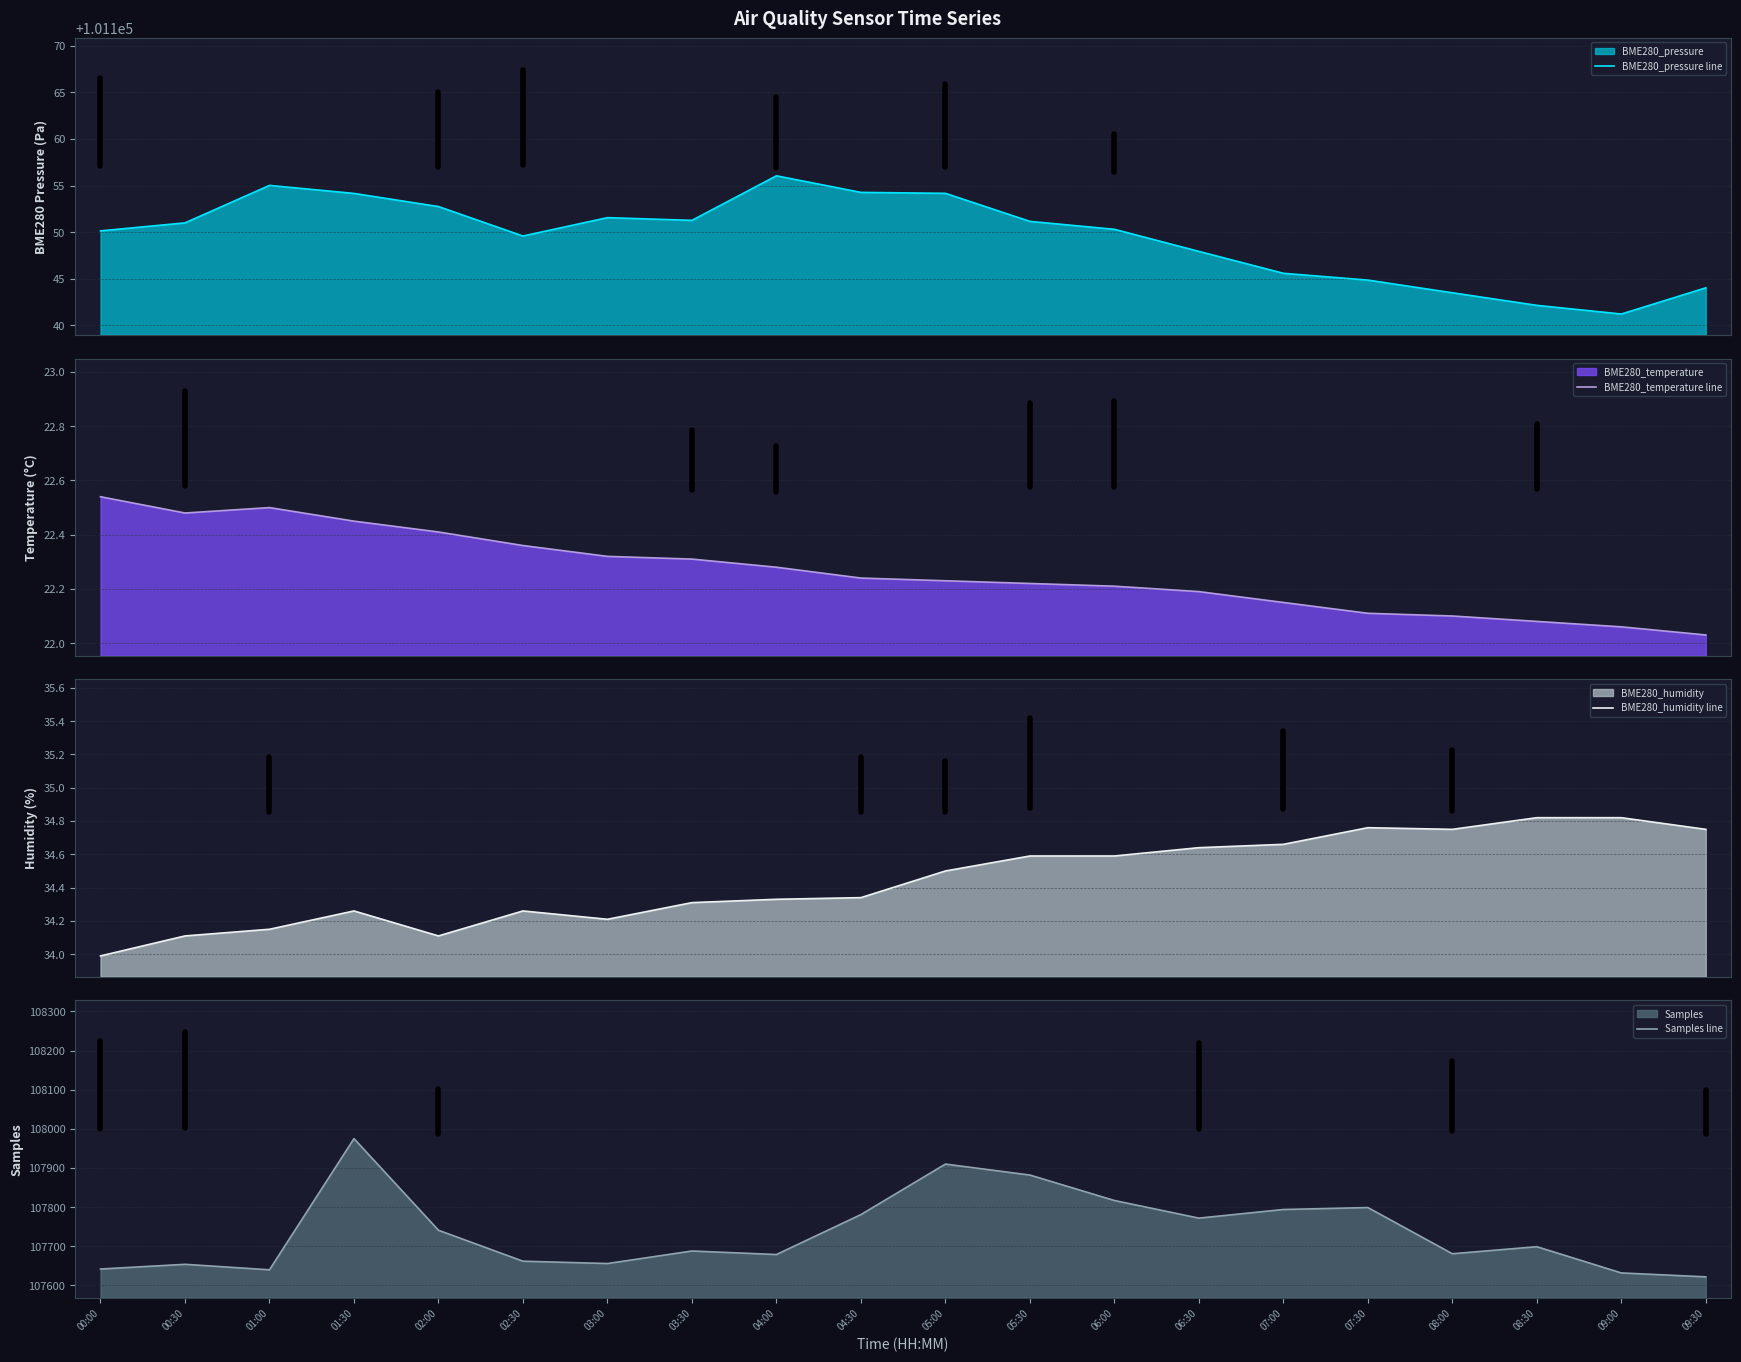

How many interior local peaks does the BME280_humidity line series have?

3